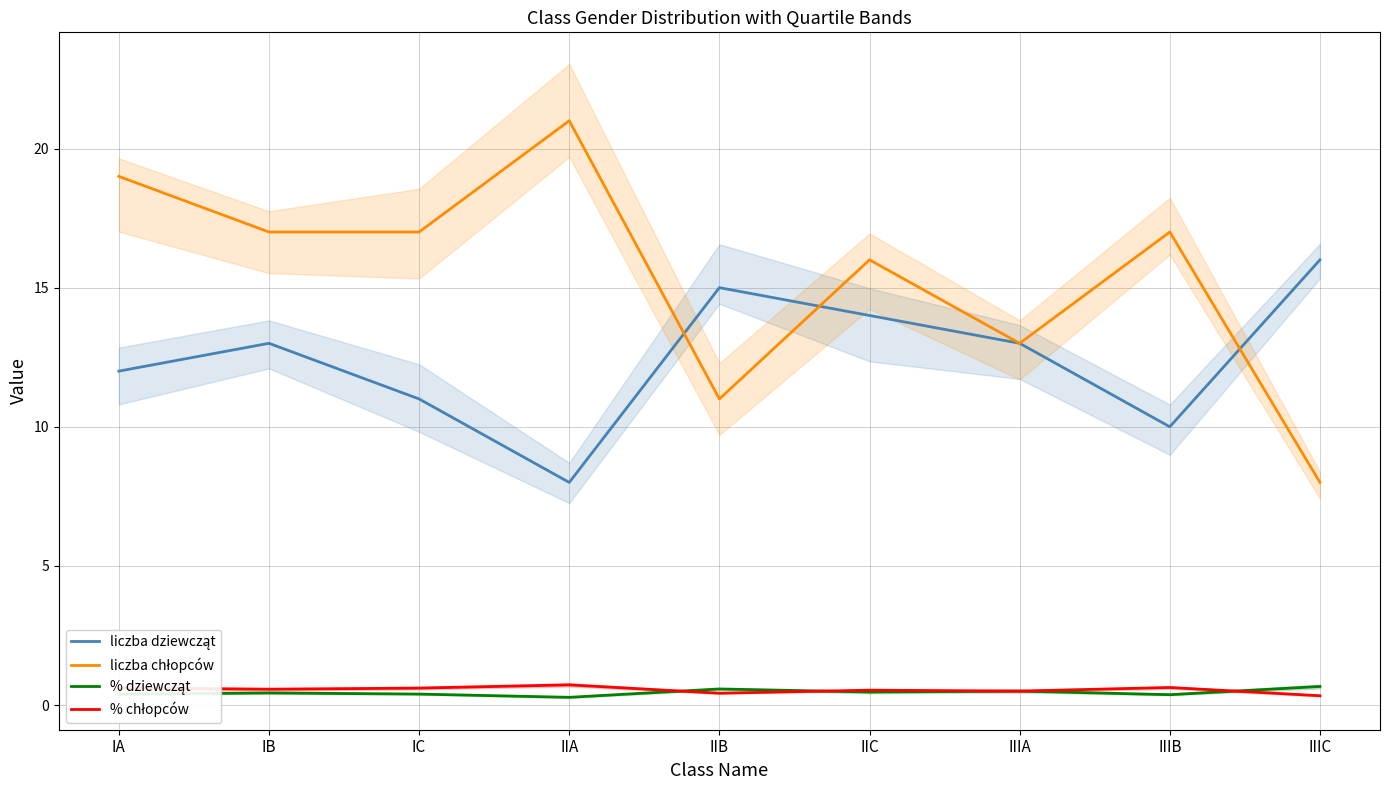

Which category has the highest value across all series?

IIA